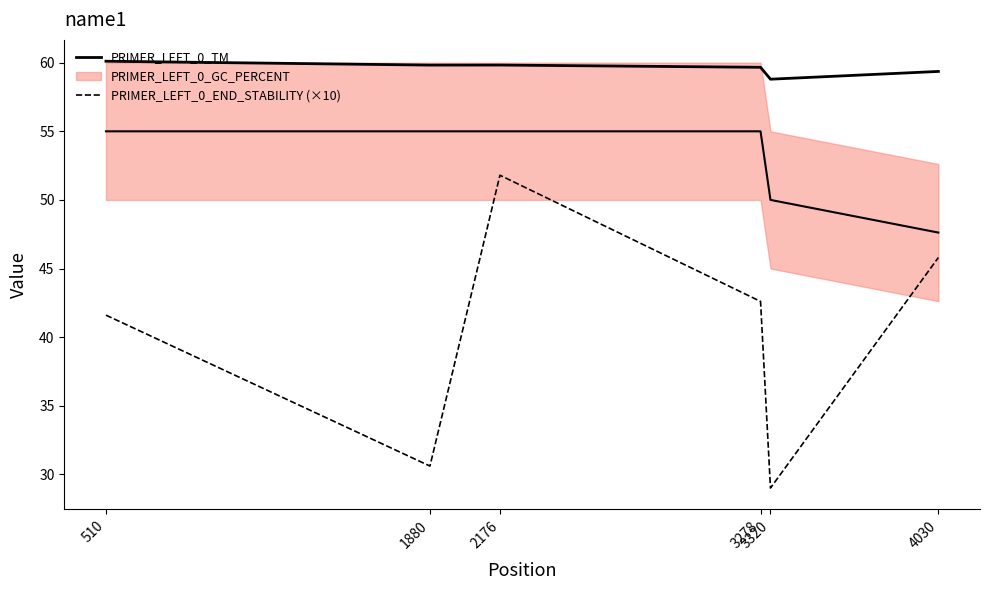

True or false: PRIMER_LEFT_0_END_STABILITY (×10) has a value of 49.4 at 1880.

False